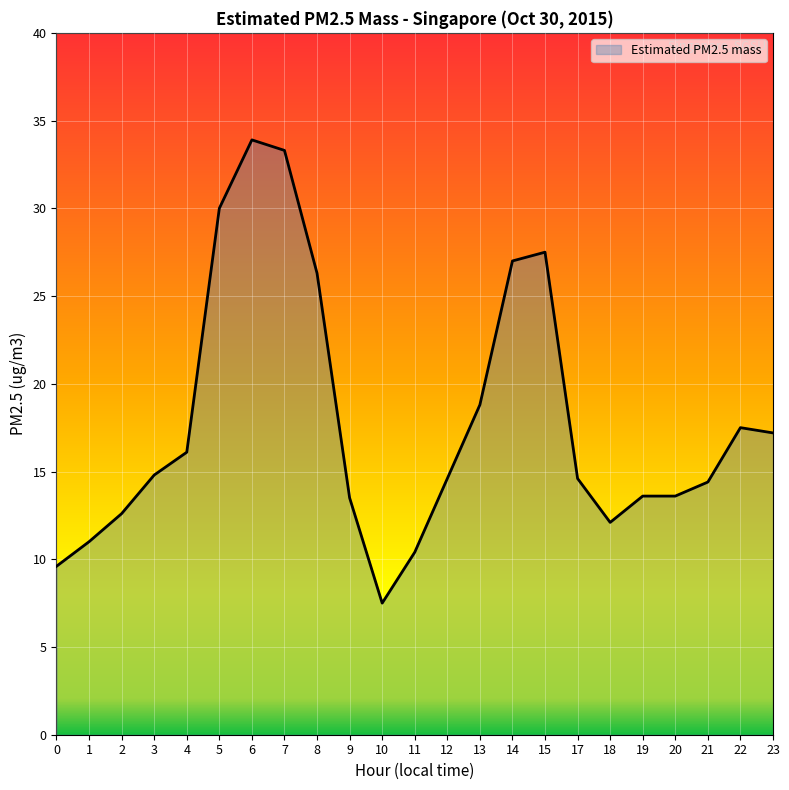

How many lines are shown in the chart?

1